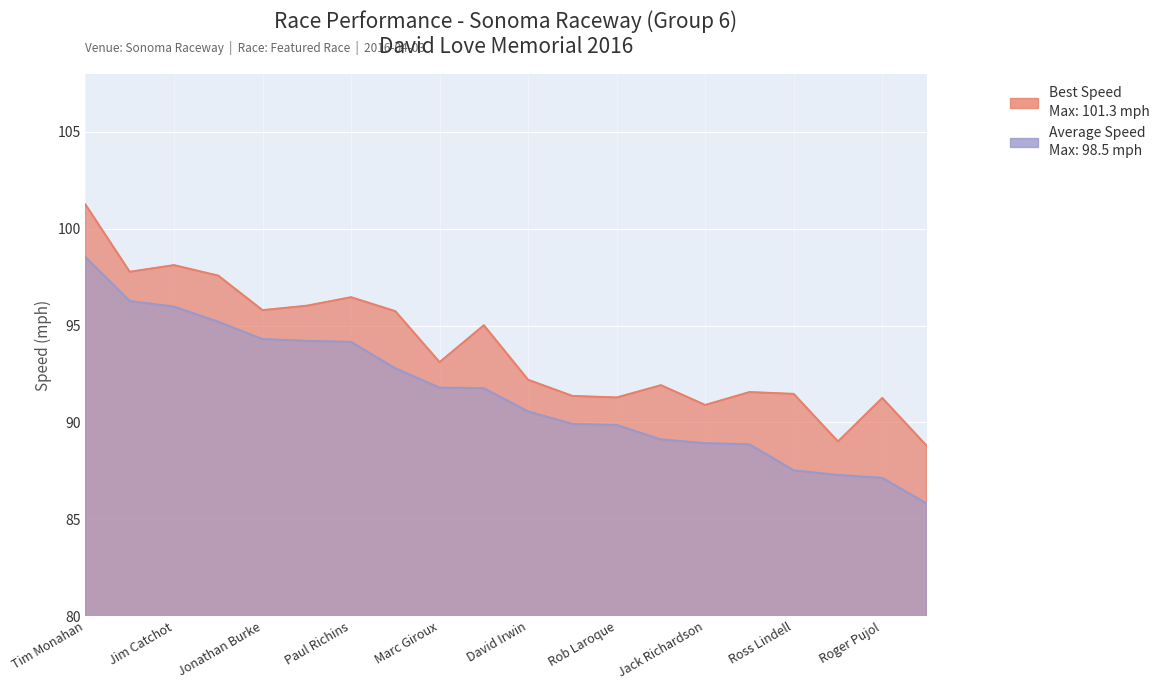

How many lines are shown in the chart?

2